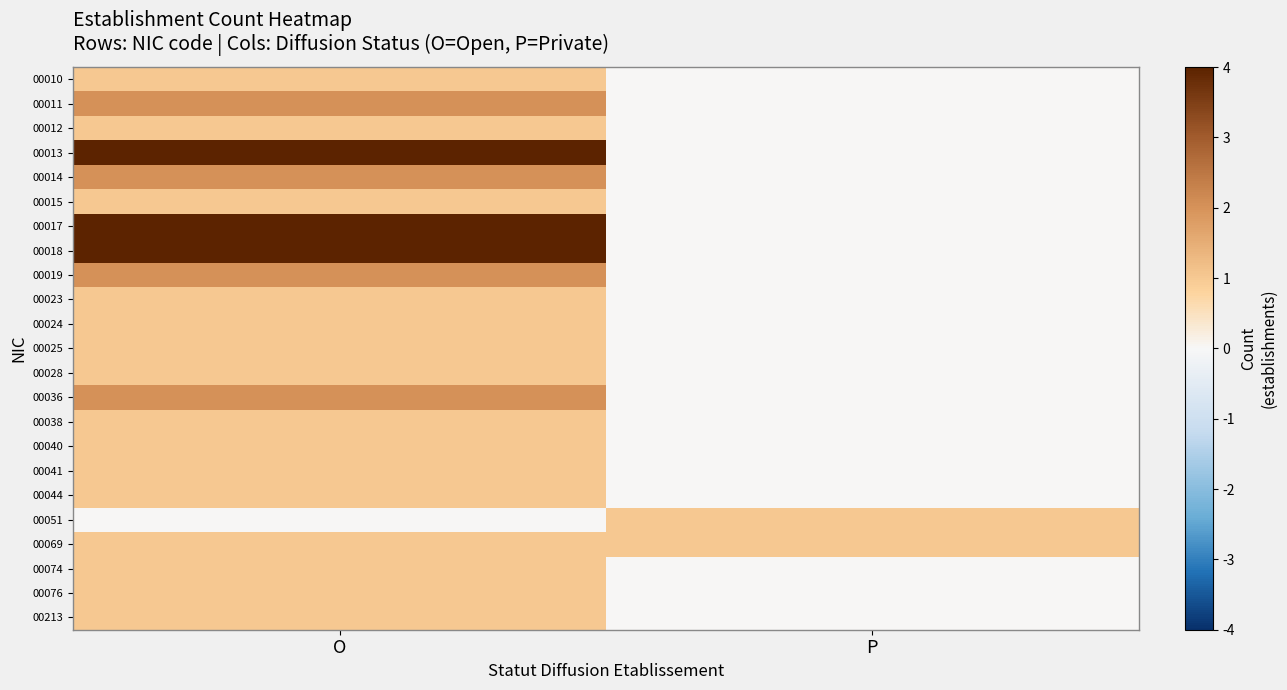

Which has a higher value, P or O?

O